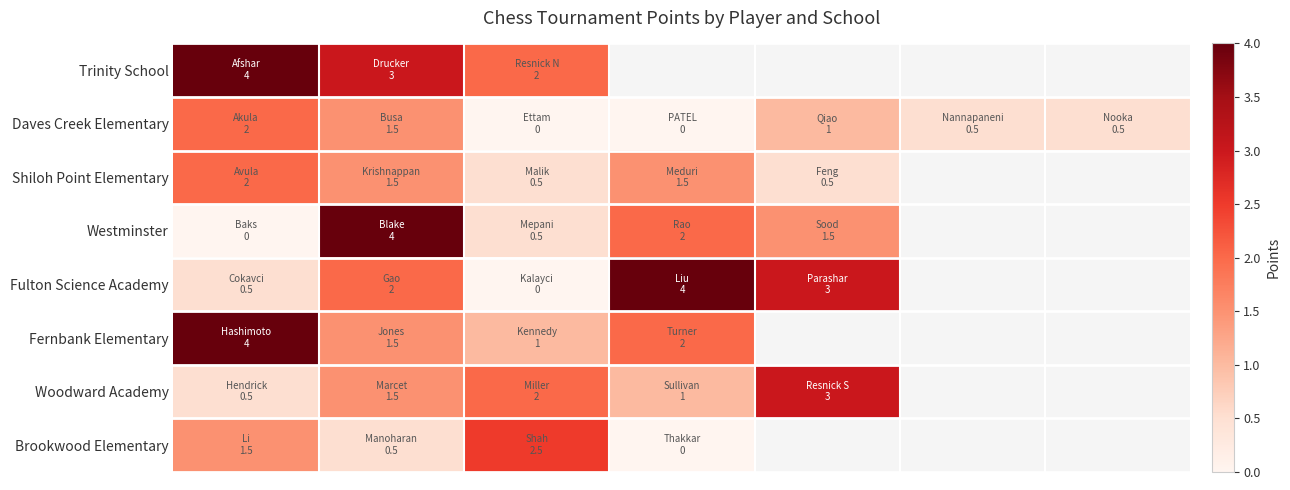

List the series in order of their peak value, highest first.

Trinity School, Westminster, Fulton Science Academy, Fernbank Elementary, Woodward Academy, Brookwood Elementary, Daves Creek Elementary, Shiloh Point Elementary